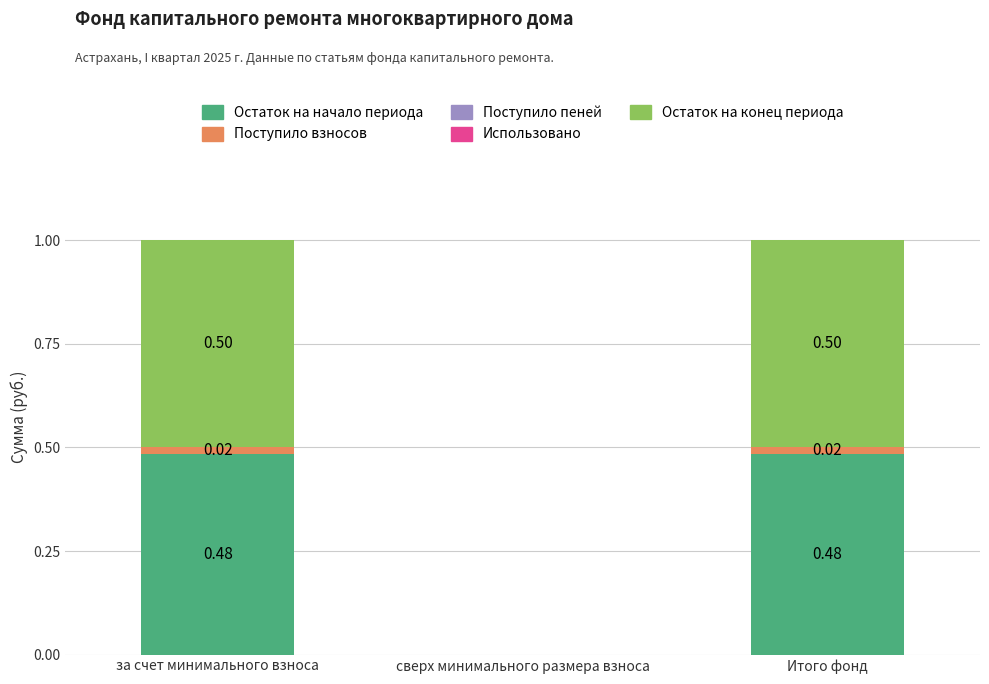

At which label is Остаток на начало периода closest to 0?

сверх минимального размера взноса